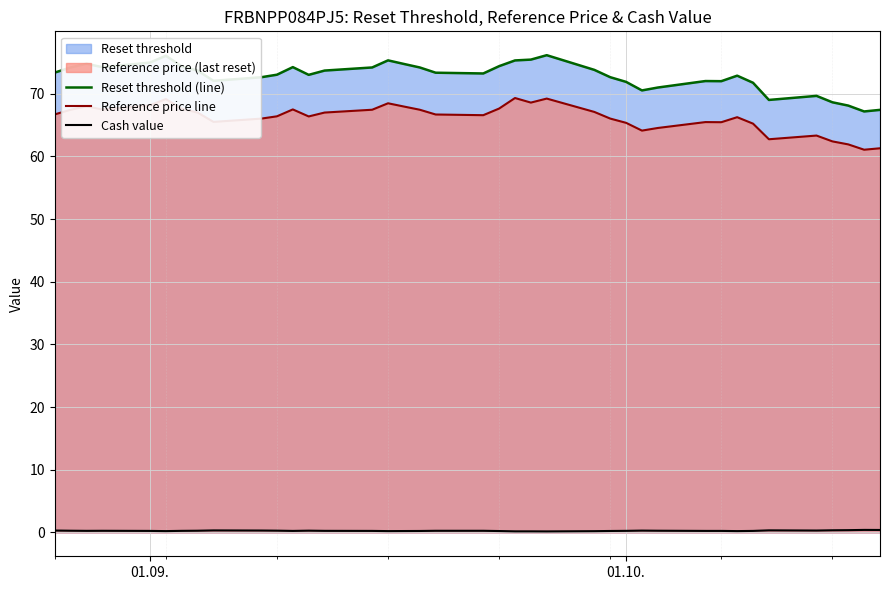

What is the sum of all Reference price line values?

2581.7